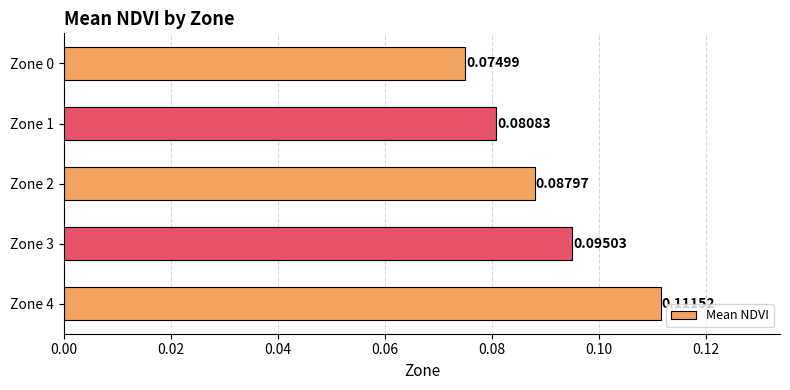

Which category has the highest value across all series?

Zone 4